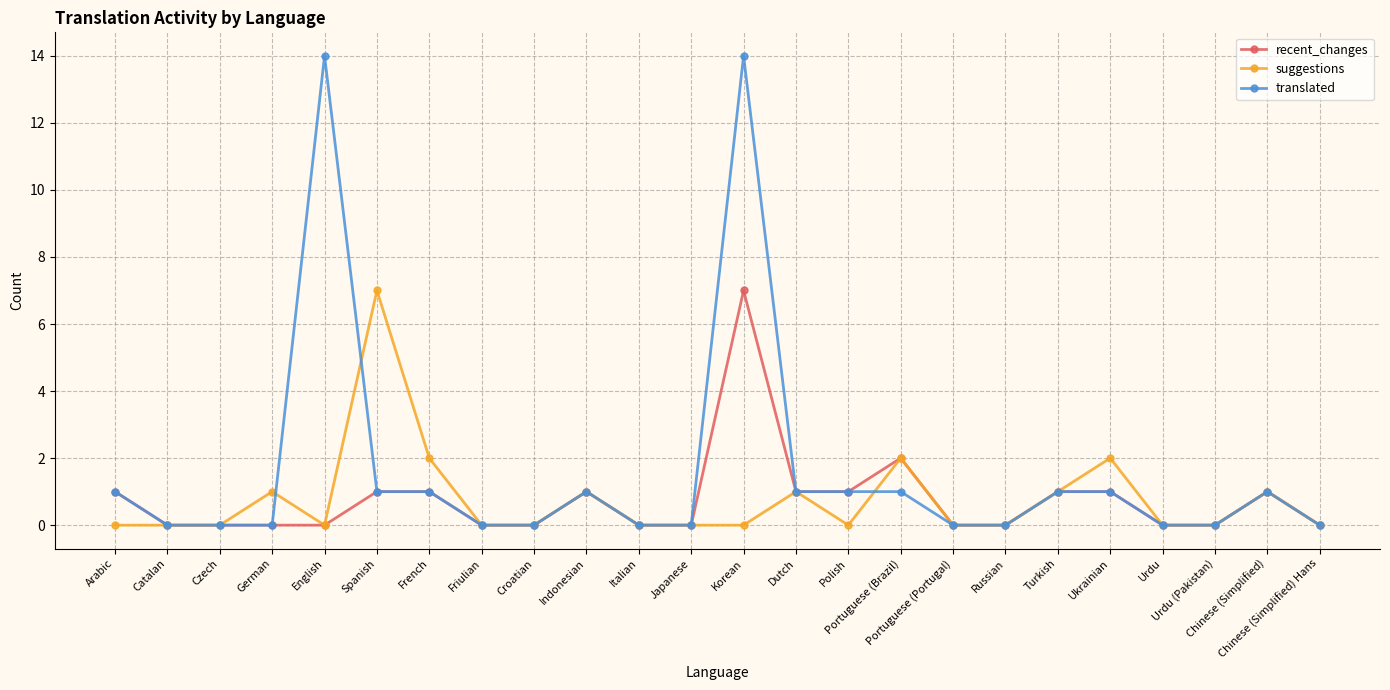

How many distinct data groups are displayed?

3